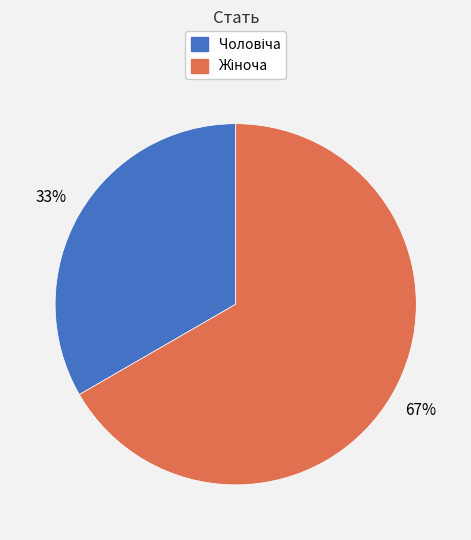

To the nearest percent, what is the average slice percentage?

50%